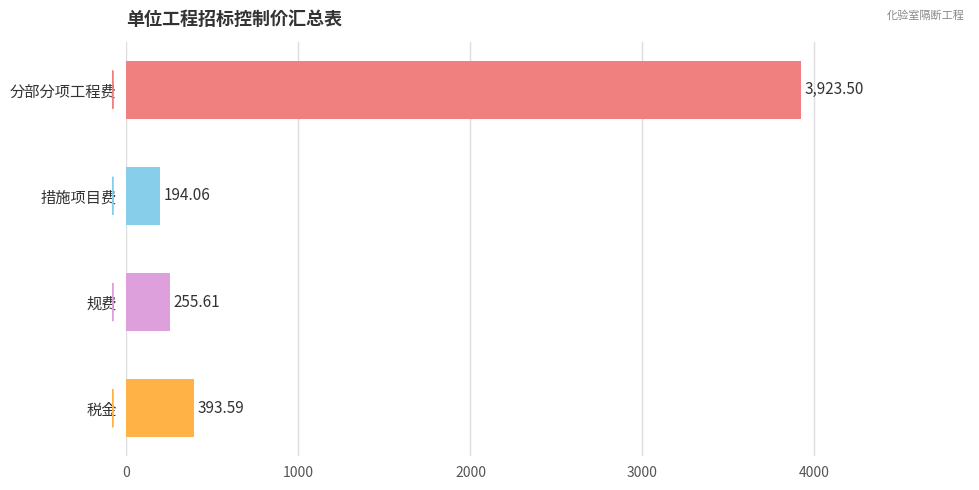

Which category has the highest value across all series?

分部分项工程费